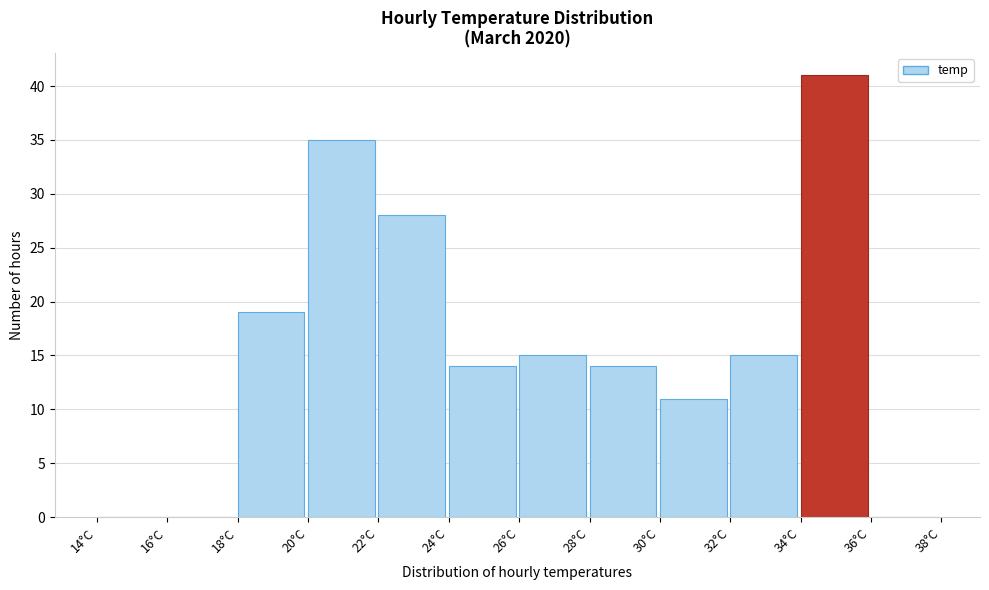

Over which range of the x-axis is the bar tallest?

34 to 36